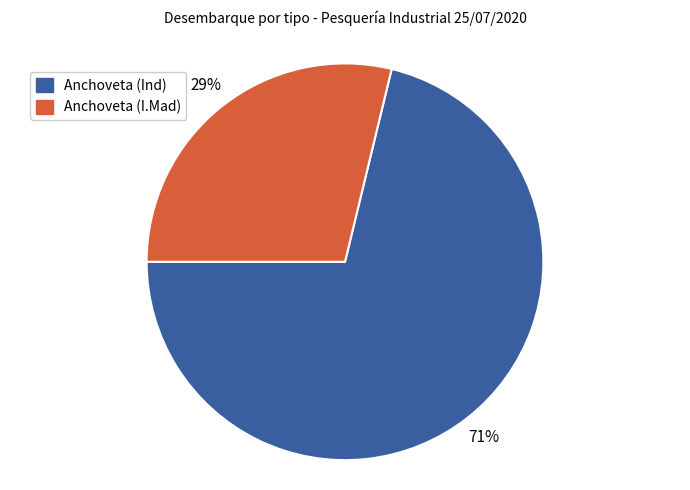

Do Anchoveta (Ind) and Anchoveta (I.Mad) together represent more than half of the pie?

Yes